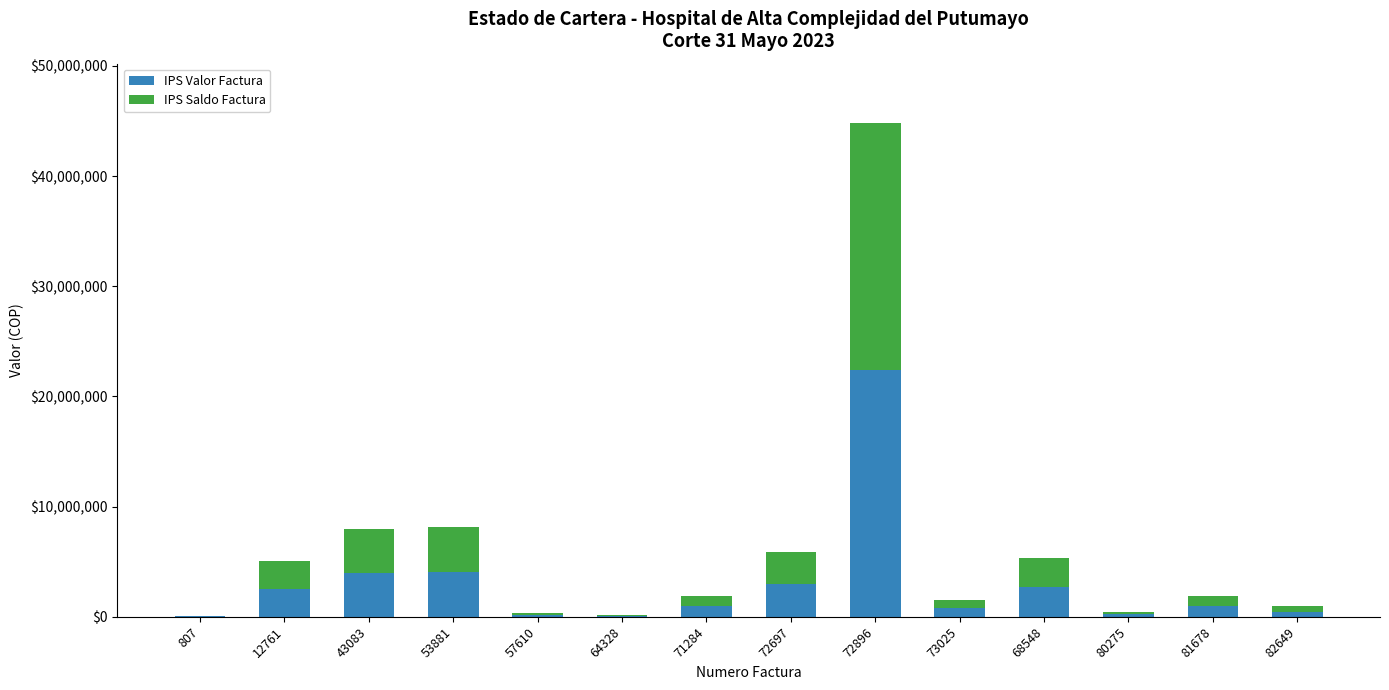

At which category is the sum across all series the highest?

72896